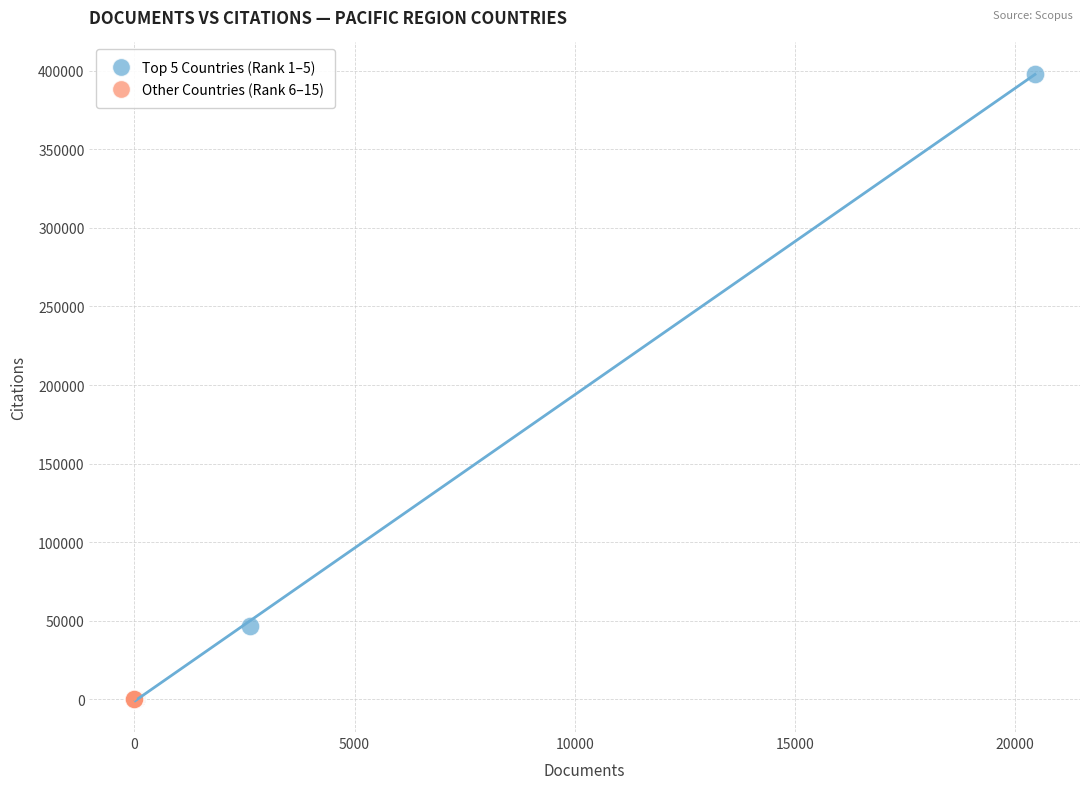

Which series has the widest spread of Y values?

Top 5 Countries (Rank 1–5)